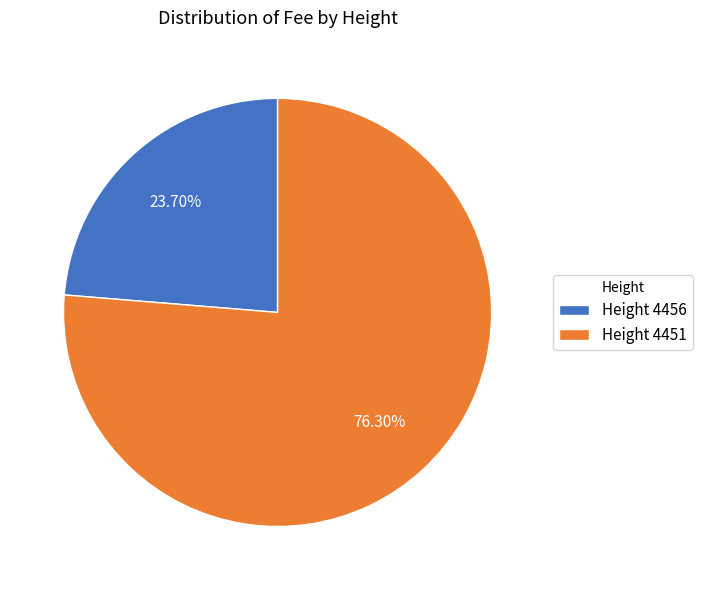

Which category accounts for the majority?

Height 4451